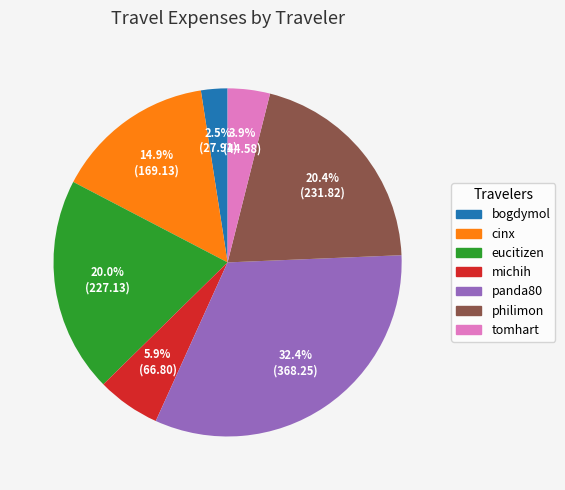

To the nearest percent, what percentage of the pie is philimon?

20%